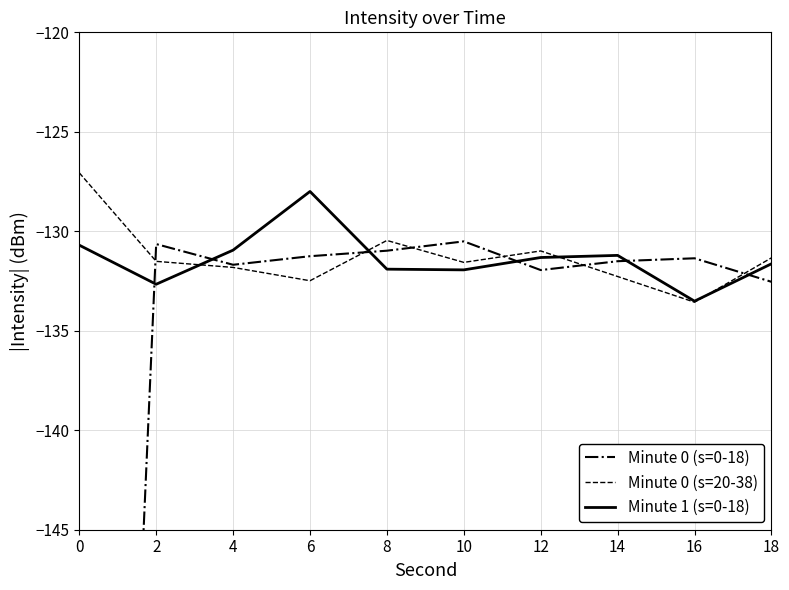

What is the difference between the maximum and minimum values in the Minute 0 (s=0-18) series?

87.9